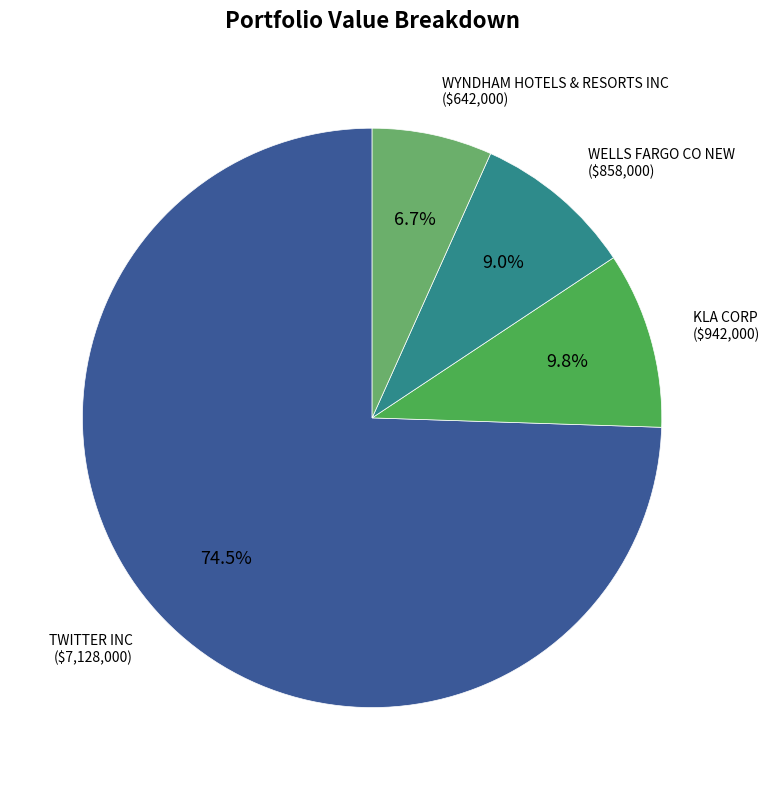

What portion of the pie excludes WYNDHAM HOTELS & RESORTS INC?

93.3%